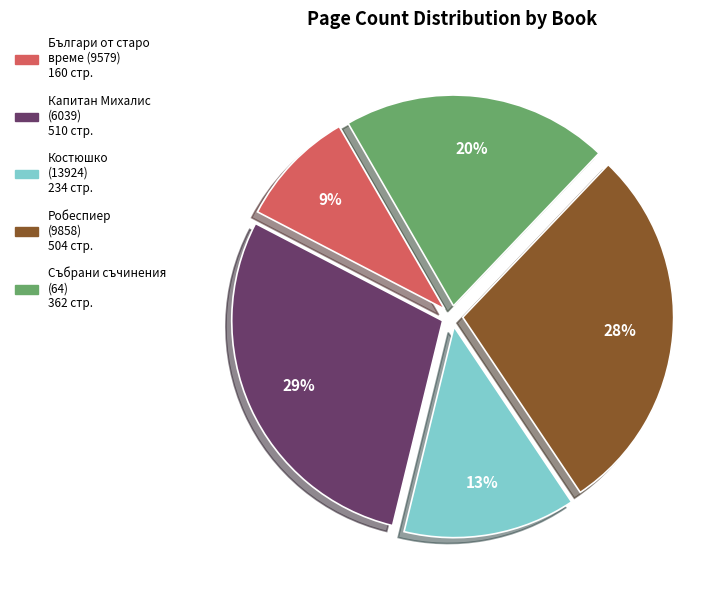

True or false: Капитан Михалис (6039) accounts for 20% of the total.

False